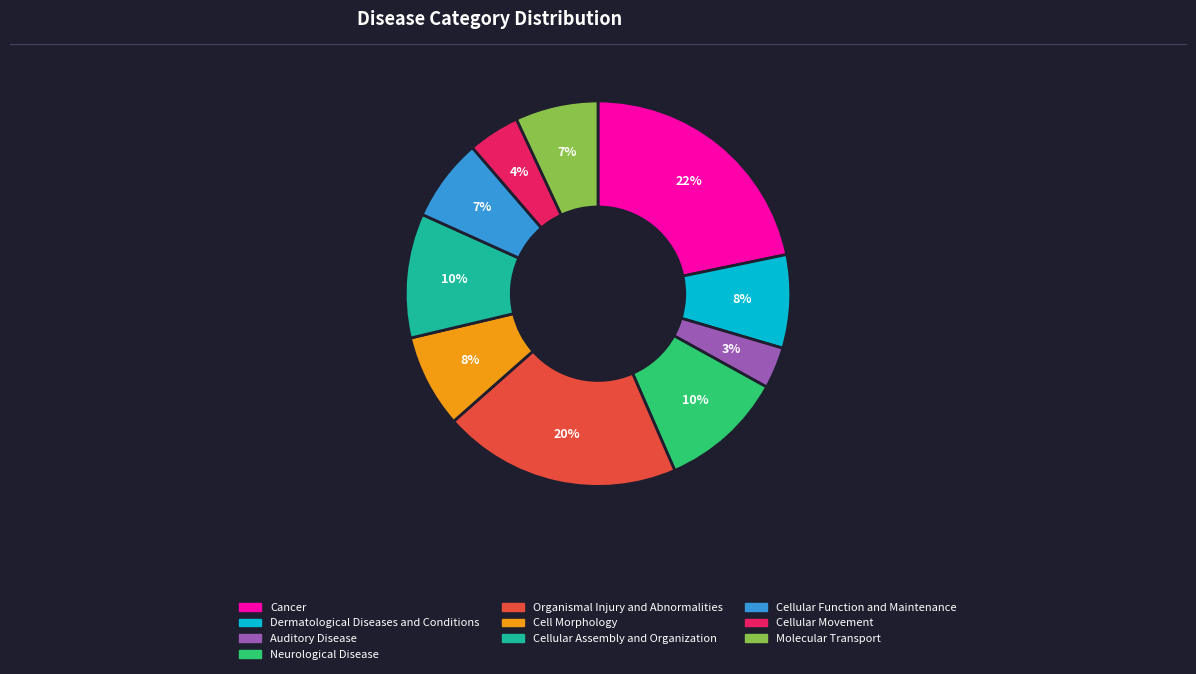

Does any single category account for the majority?

No